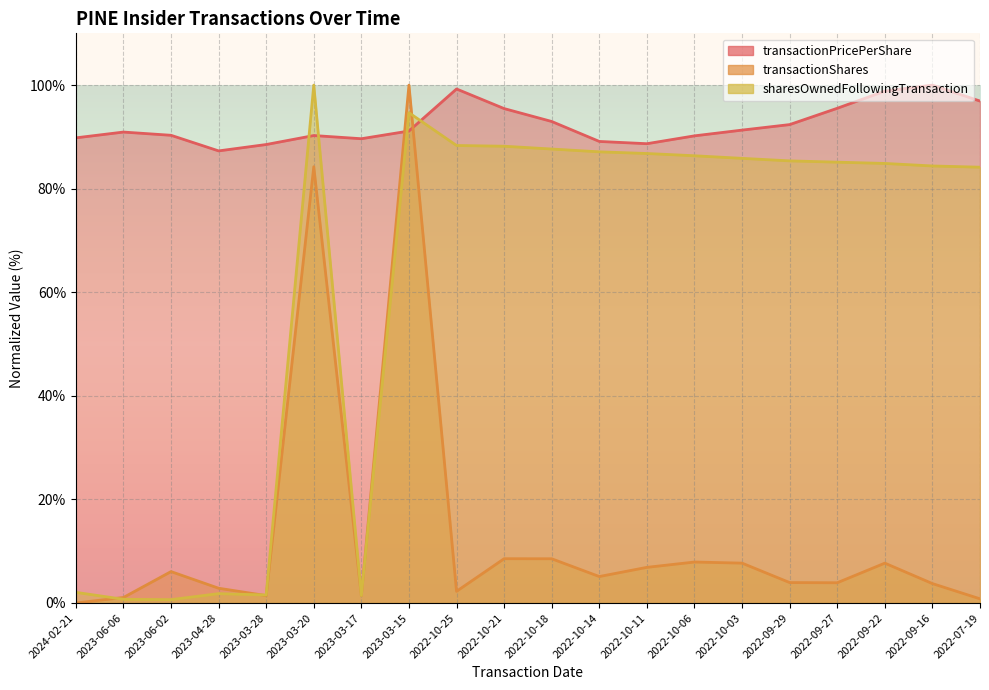

Reading right to left, what are all the values shown in this chart?

transactionPricePerShare: 2022-07-19=96.9	2022-09-16=100.0	2022-09-22=98.8	2022-09-27=95.5	2022-09-29=92.4	2022-10-03=91.3	2022-10-06=90.2	2022-10-11=88.7	2022-10-14=89.1	2022-10-18=93.0	2022-10-21=95.5	2022-10-25=99.3	2023-03-15=91.1	2023-03-17=89.6	2023-03-20=90.3	2023-03-28=88.5	2023-04-28=87.3	2023-06-02=90.3	2023-06-06=90.9	2024-02-21=89.8
transactionShares: 2022-07-19=0.8	2022-09-16=3.7	2022-09-22=7.7	2022-09-27=3.9	2022-09-29=3.9	2022-10-03=7.7	2022-10-06=7.9	2022-10-11=6.9	2022-10-14=5.1	2022-10-18=8.5	2022-10-21=8.6	2022-10-25=2.3	2023-03-15=100.0	2023-03-17=1.4	2023-03-20=84.2	2023-03-28=1.4	2023-04-28=2.9	2023-06-02=6.1	2023-06-06=1.1	2024-02-21=0.0
sharesOwnedFollowingTransaction: 2022-07-19=84.2	2022-09-16=84.4	2022-09-22=84.9	2022-09-27=85.1	2022-09-29=85.4	2022-10-03=85.9	2022-10-06=86.4	2022-10-11=86.8	2022-10-14=87.1	2022-10-18=87.7	2022-10-21=88.2	2022-10-25=88.3	2023-03-15=94.7	2023-03-17=1.5	2023-03-20=100.0	2023-03-28=1.5	2023-04-28=1.8	2023-06-02=0.6	2023-06-06=0.7	2024-02-21=2.1